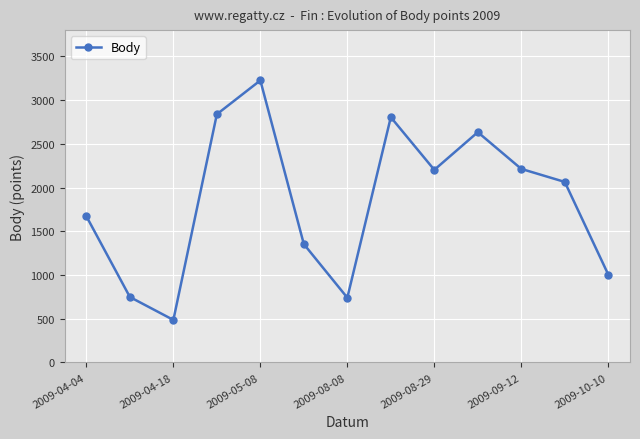

What is the maximum value shown in the chart?

3225